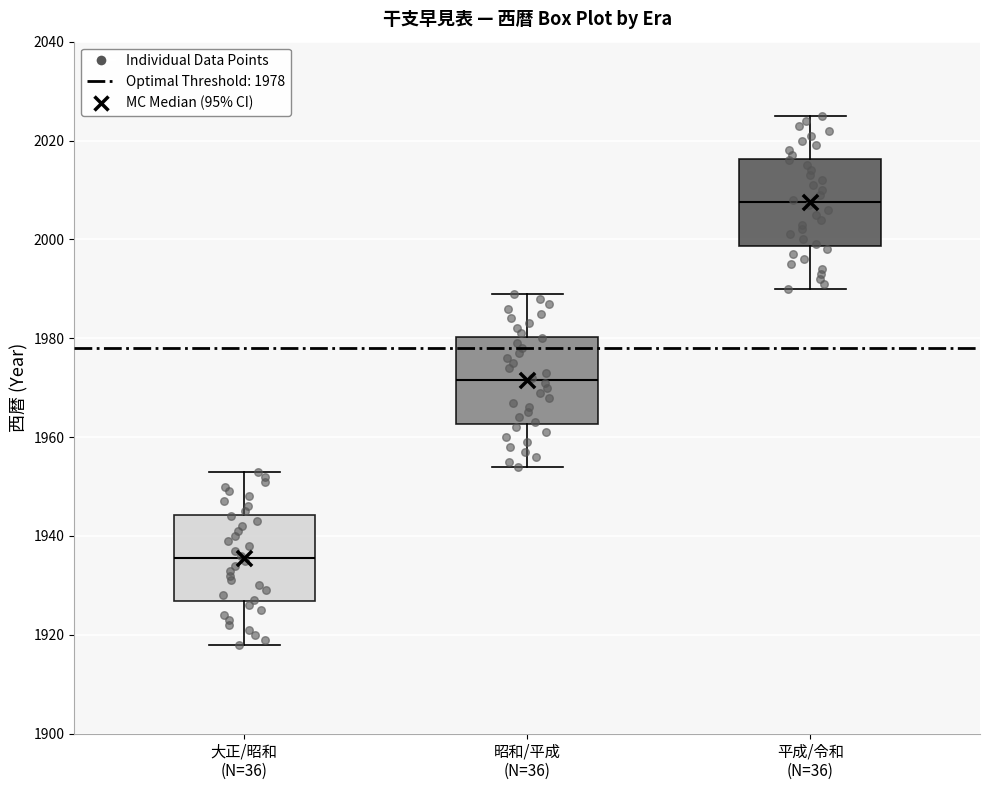

Where is the upper edge of the box for 昭和/平成 (N=36) on the y-axis? The values are not printed on the chart, so give them approximately, as read against the axis.

1980